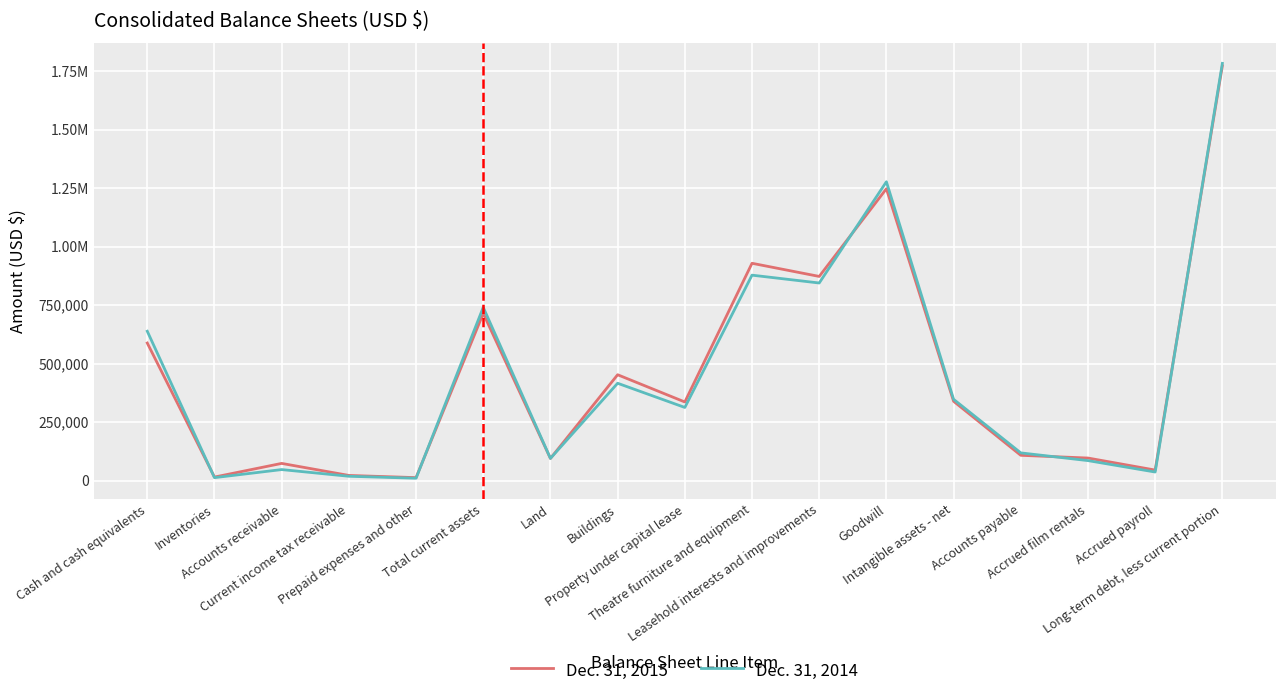

What is the value of the Dec. 31, 2015 point at the 8th from the left?

453034